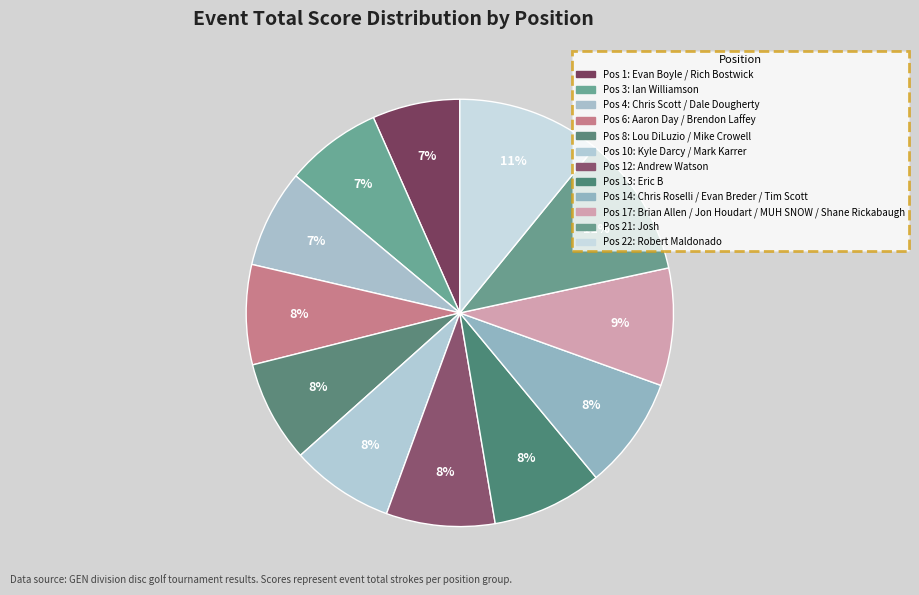

Count the number of slices in the pie.

12